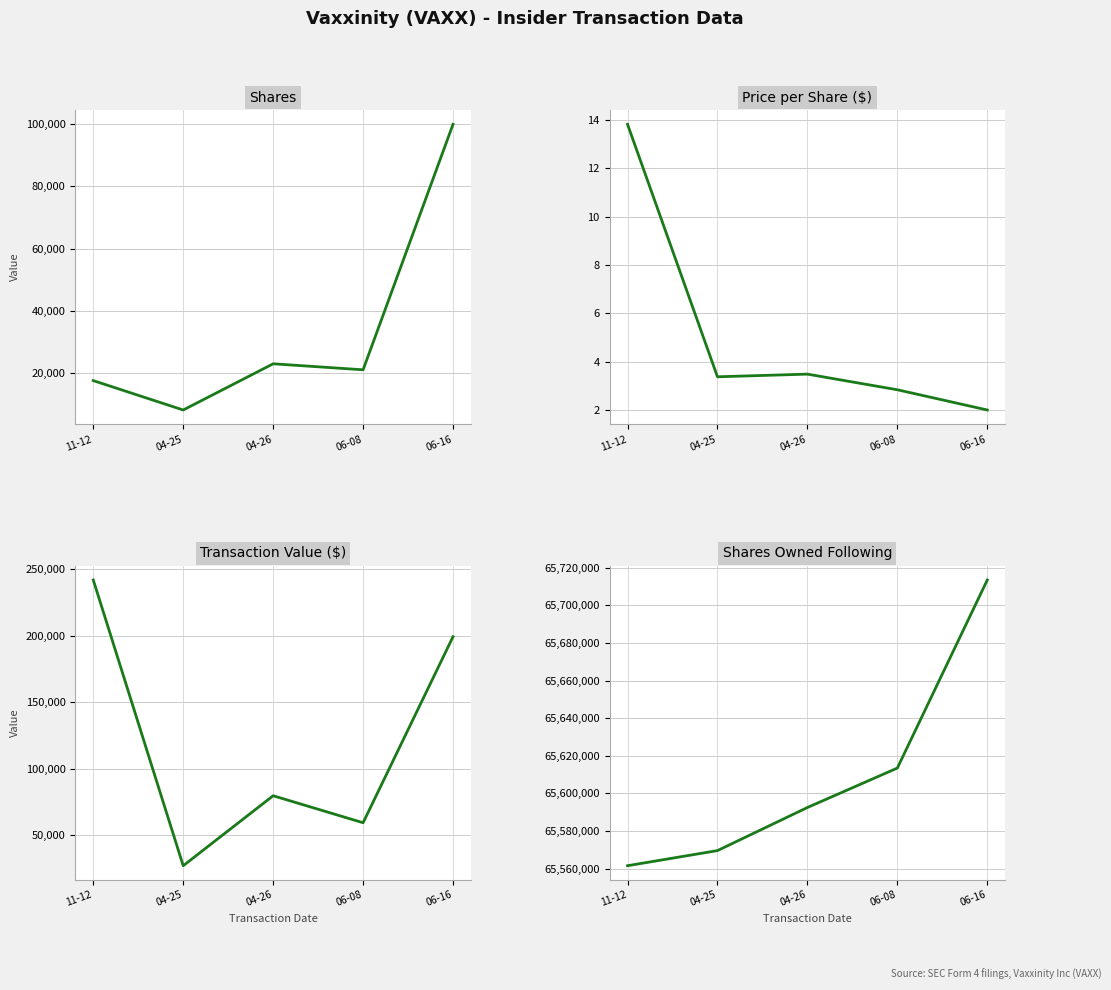

List the series in order of their peak value, lowest first.

transactionPricePerShare, transactionShares, transactionValue, sharesOwnedFollowingTransaction